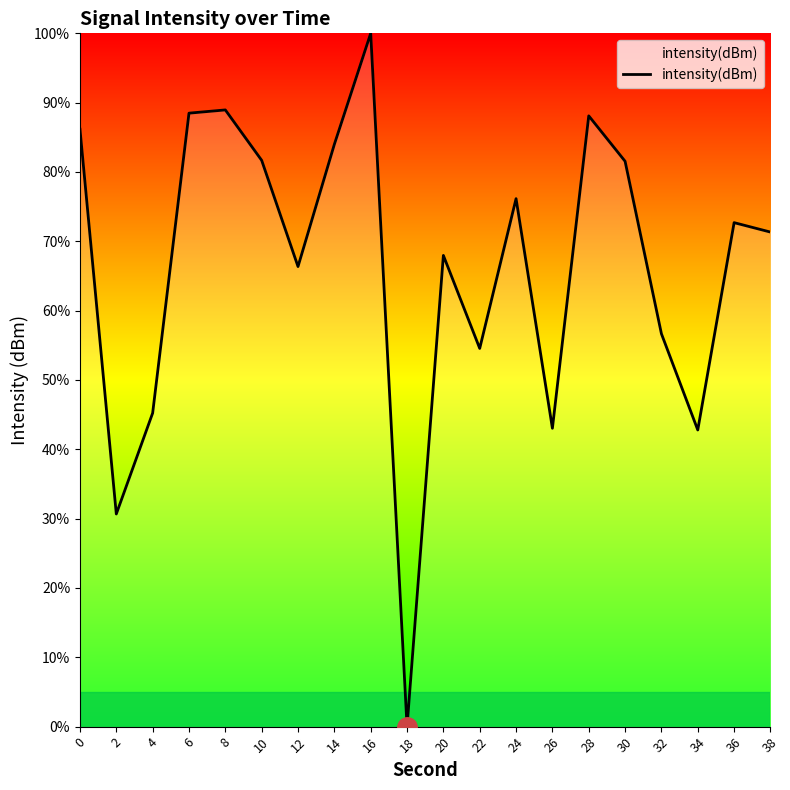

Is this an area chart (filled region under the line)?

No